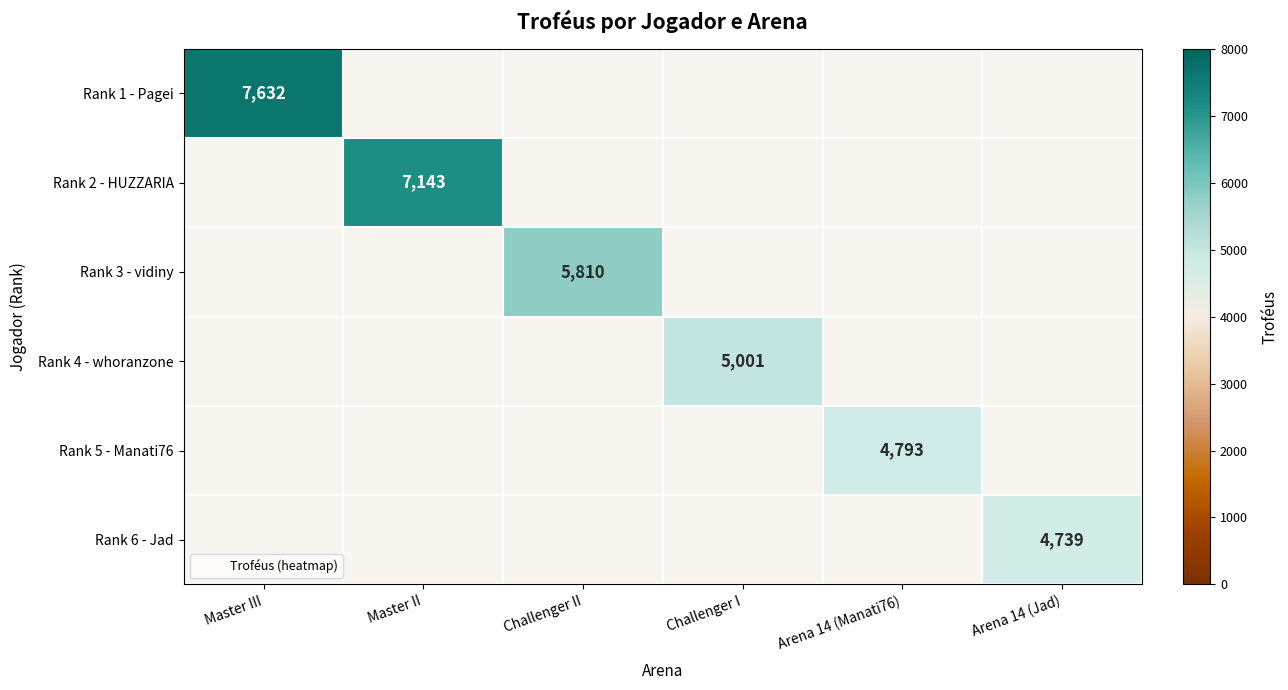

At which label is Rank 1 - Pagei closest to 7632?

Master III